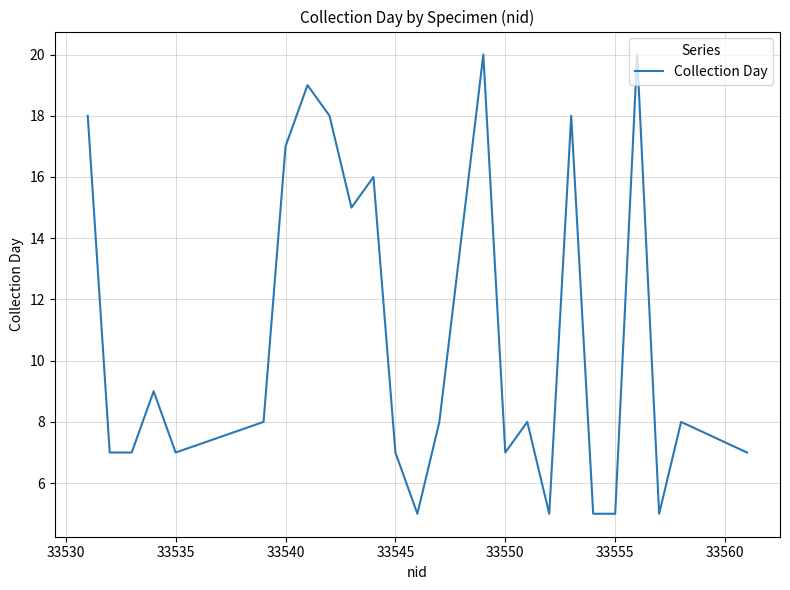

What is the difference between the maximum and minimum values?

15